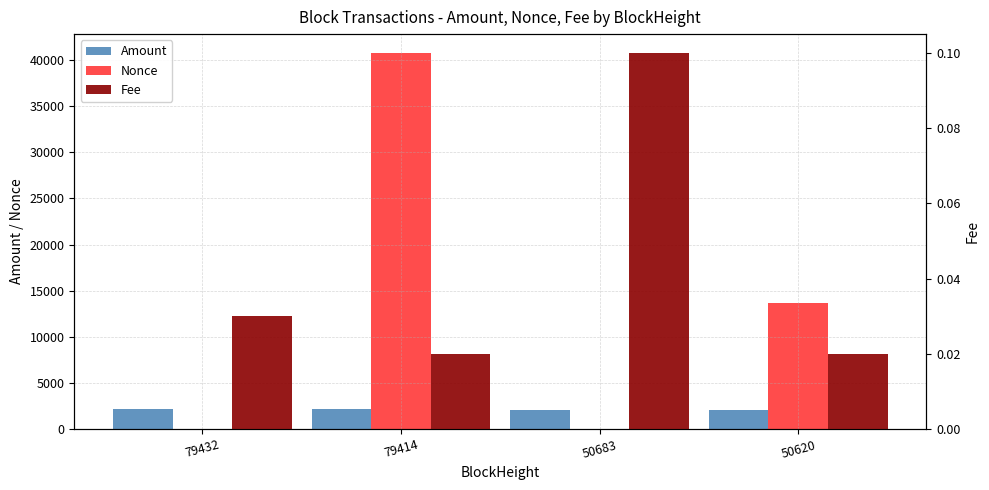

How many categories are shown in the chart?

4